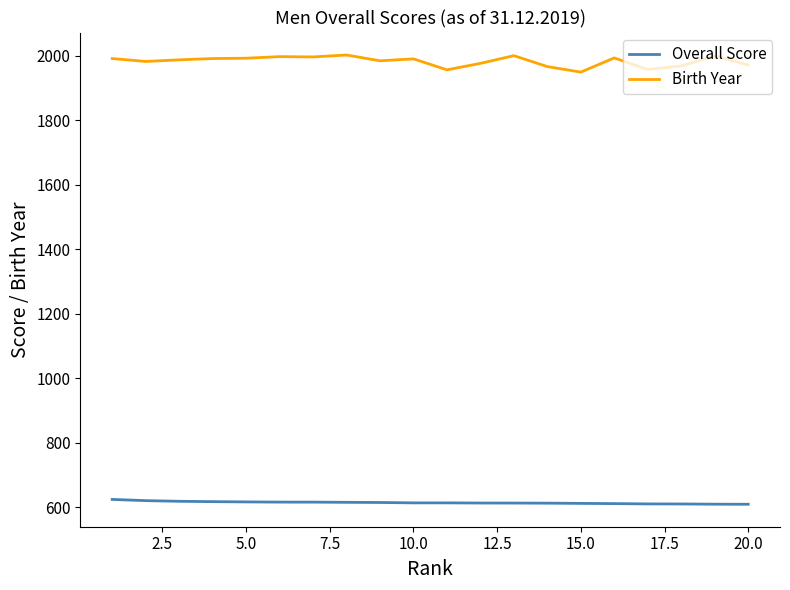

True or false: Overall Score and Birth Year intersect in this chart.

False